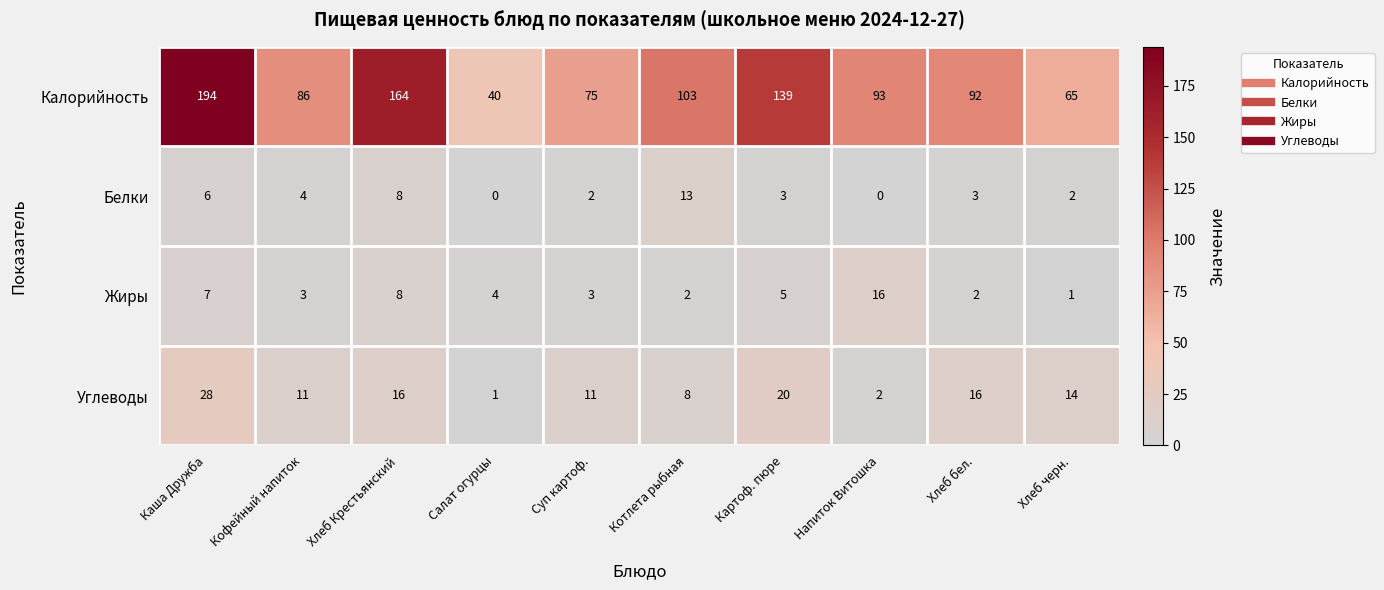

At which label is Белки closest to 6?

Каша Дружба